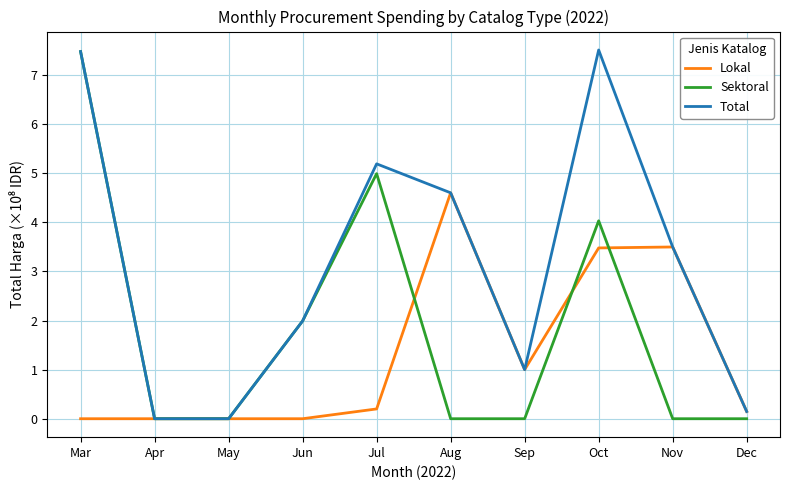

Reading left to right, transcribe all the data shown in this chart.

Lokal: 0.0	0.0	0.0	0.0	0.2	4.6	1.0	3.5	3.5	0.1
Sektoral: 7.5	0.0	0.0	2.0	5.0	0.0	0.0	4.0	0.0	0.0
Total: 7.5	0.0	0.0	2.0	5.2	4.6	1.0	7.5	3.5	0.1